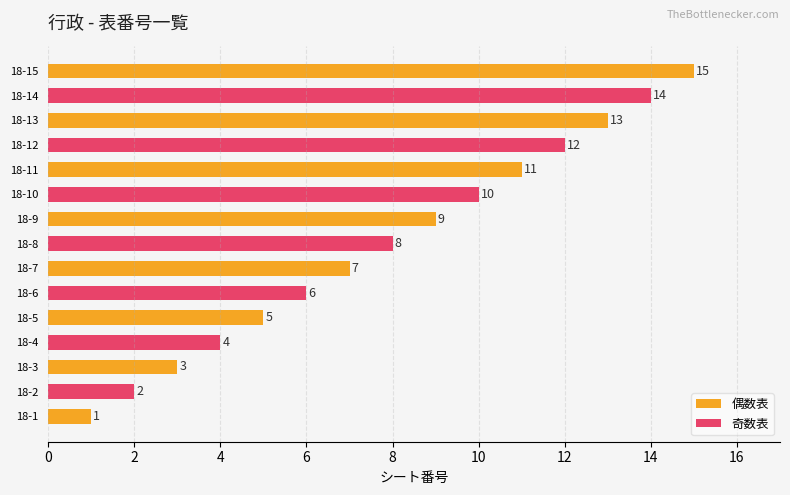

Is it true that the value at 18-6 is 4?

False